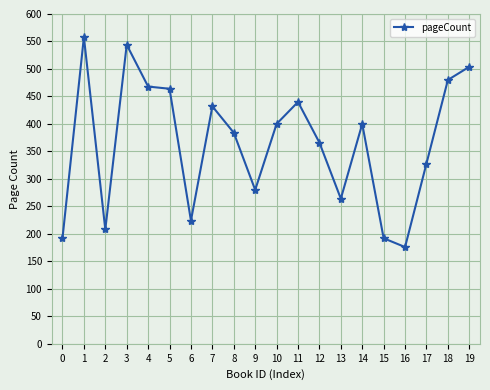

How many data points are less than 400?

10